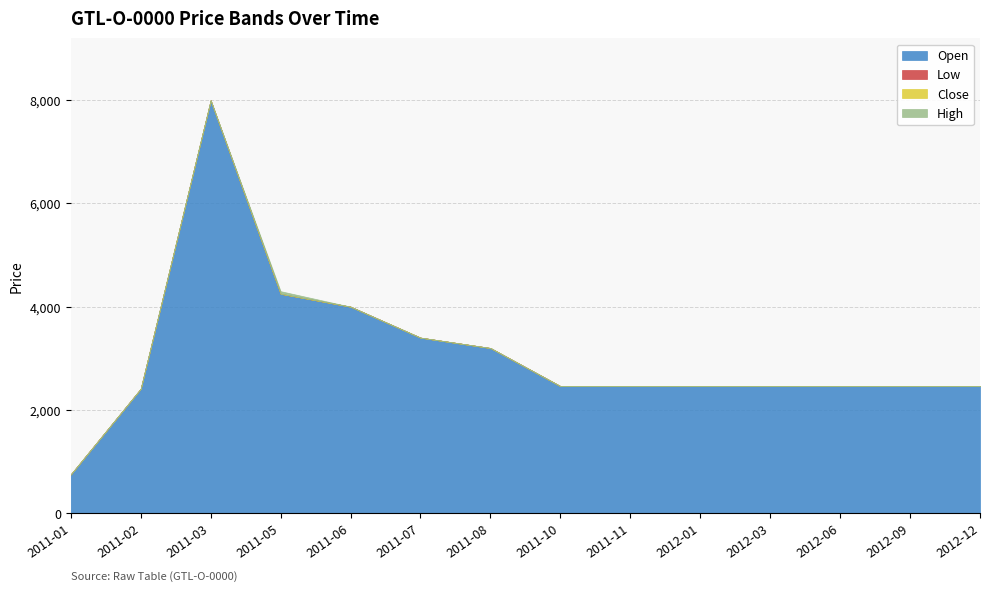

True or false: Low and High cross at least once.

False